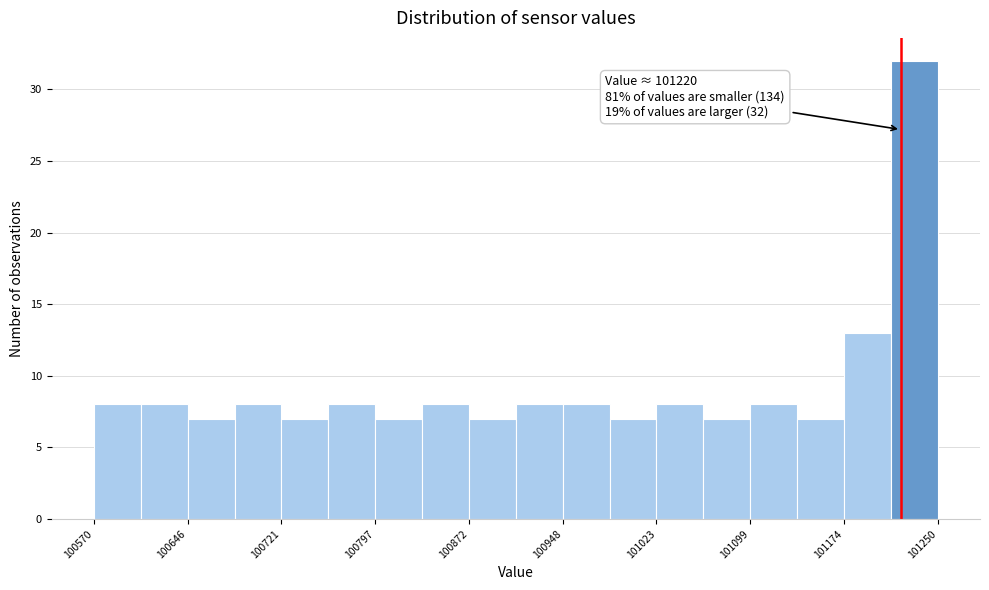

Around what value on the x-axis is the tallest bar? Give the approximate position of its centre, as read against the axis.

101230